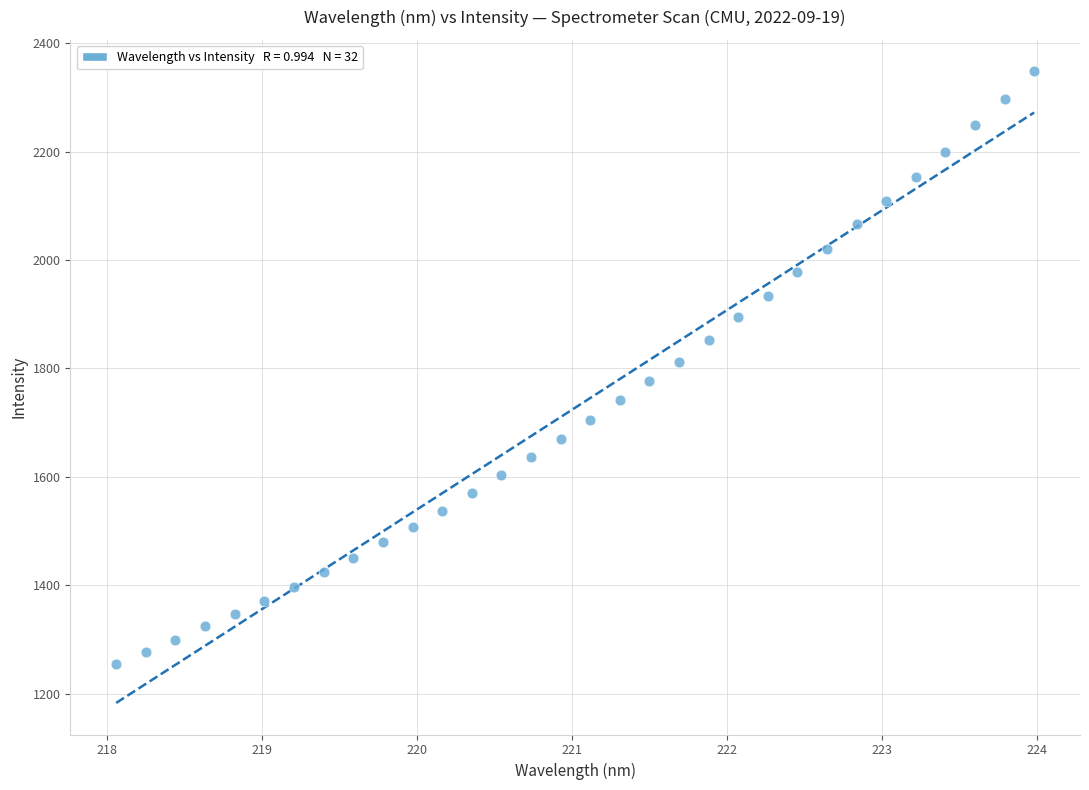

What is the range of Y values (max minus min)?

1092.6